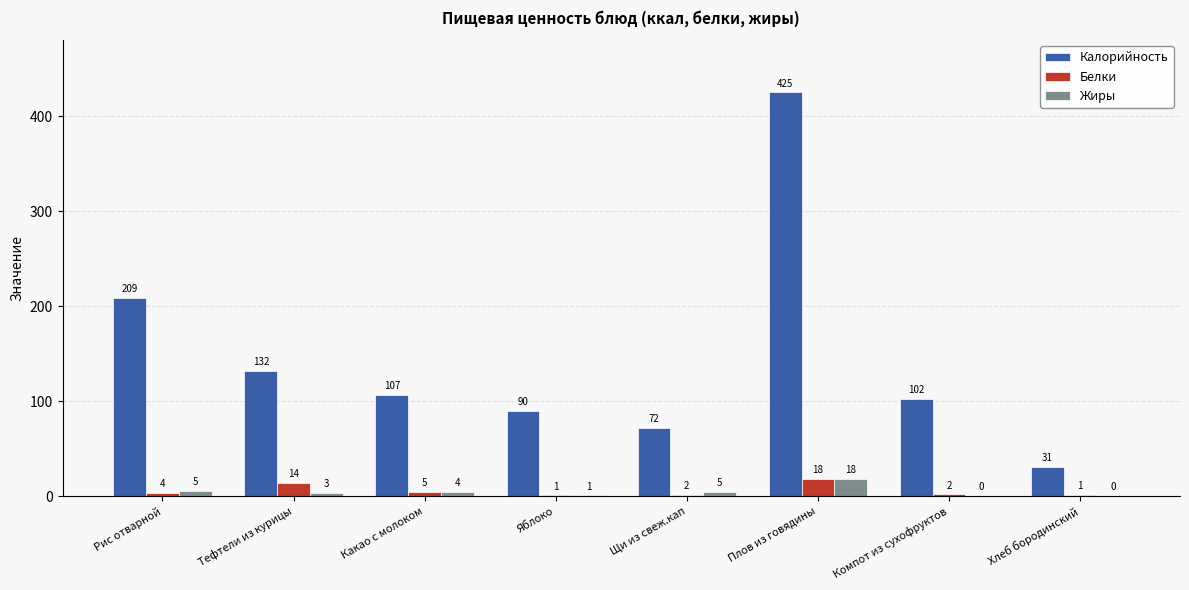

Are the bars horizontal?

No